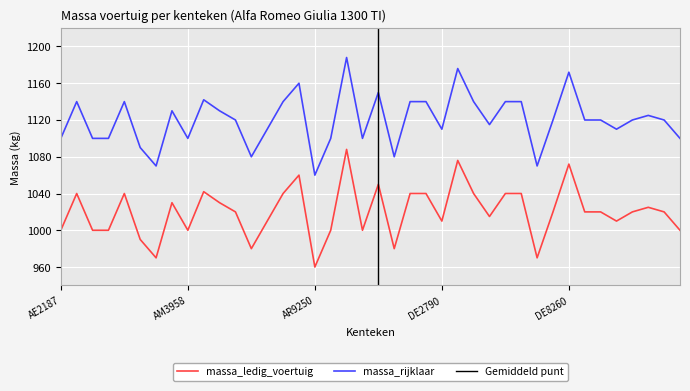

True or false: massa_rijklaar and massa_ledig_voertuig cross at least once.

False